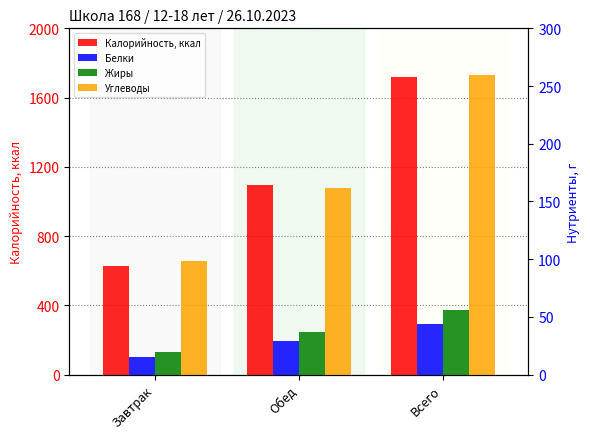

Which series changed the most between Обед and Всего?

Калорийность, ккал